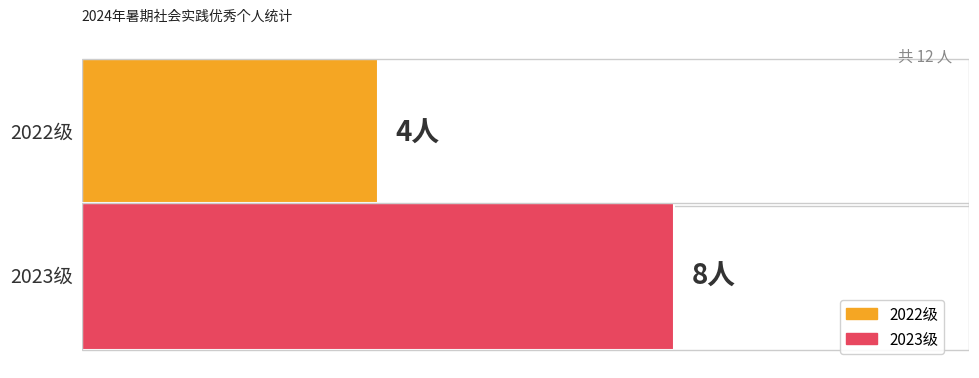

What are all the series names shown in the legend?

2022级, 2023级